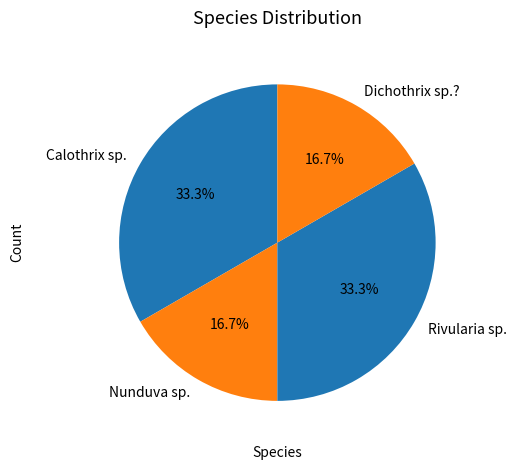

Combined, what portion of the pie is Nunduva sp. and Calothrix sp.?

50.0%